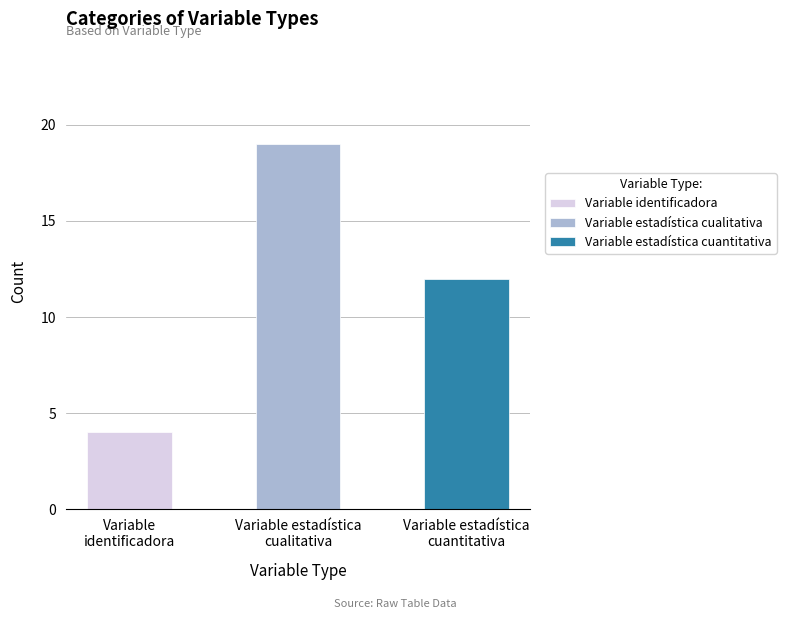

Between Variable estadística cualitativa and Variable estadística cuantitativa, which is larger?

Variable estadística cualitativa